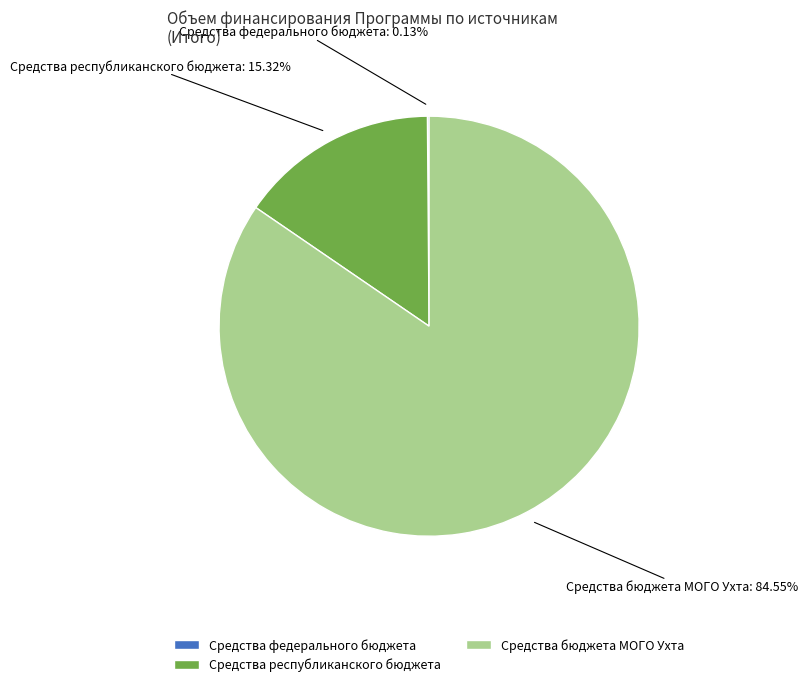

Is there any slice that represents more than half of the pie?

Yes